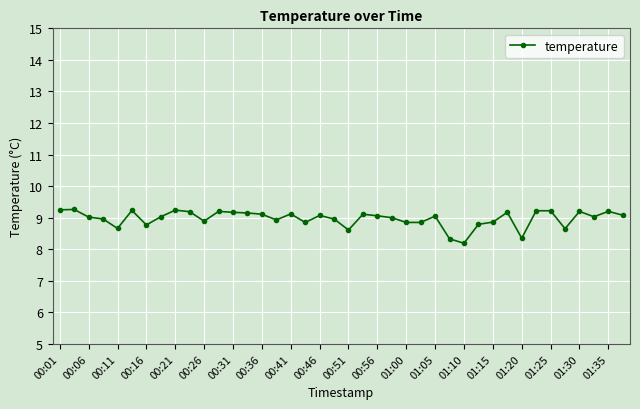

What is the minimum value shown in the chart?

8.2